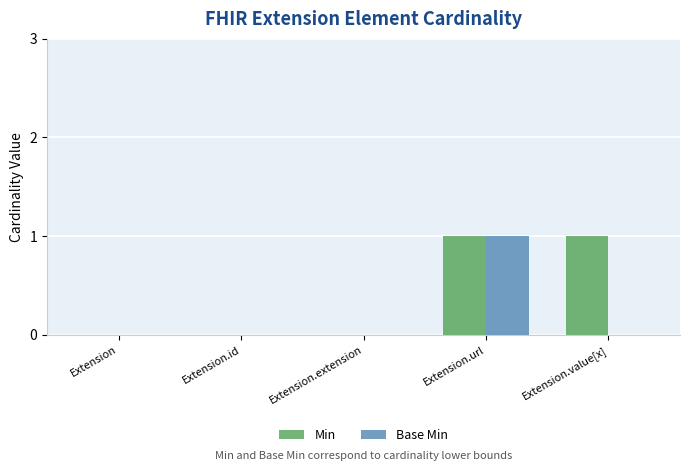

The Min series shows 1 at Extension.value[x]. True or false?

True